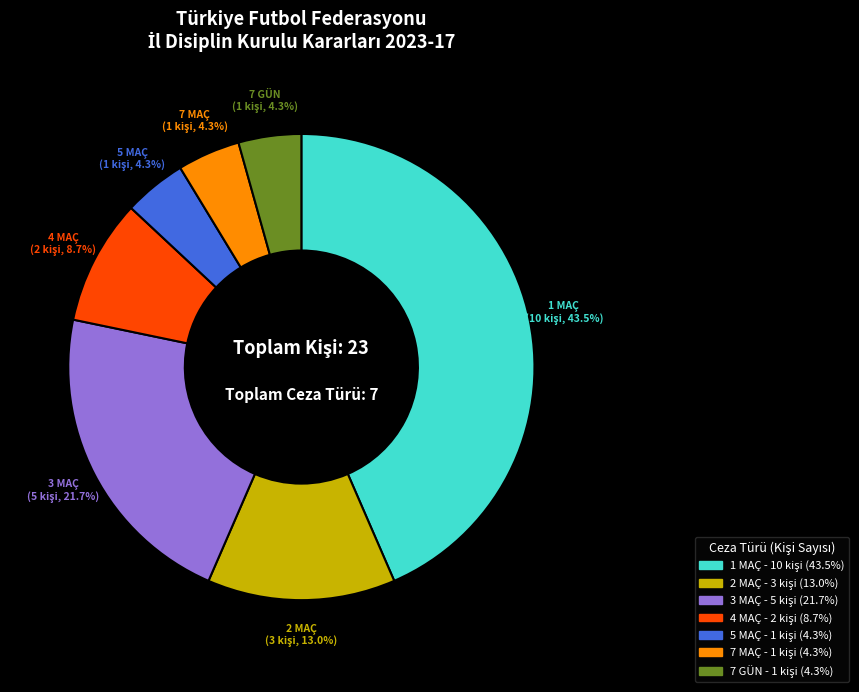

Does any single category account for the majority?

No